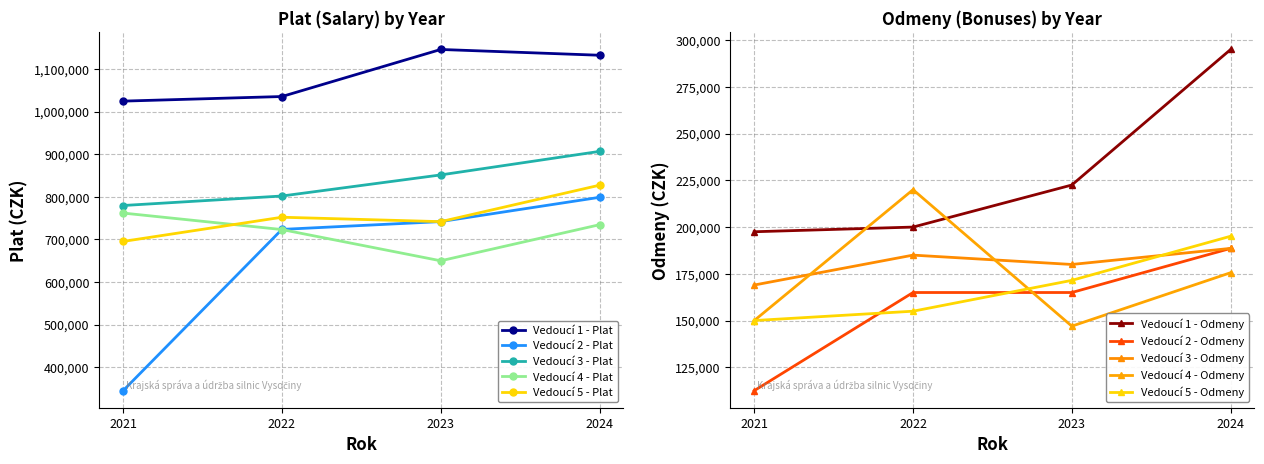

Which label corresponds to the smallest value in the chart?

2021